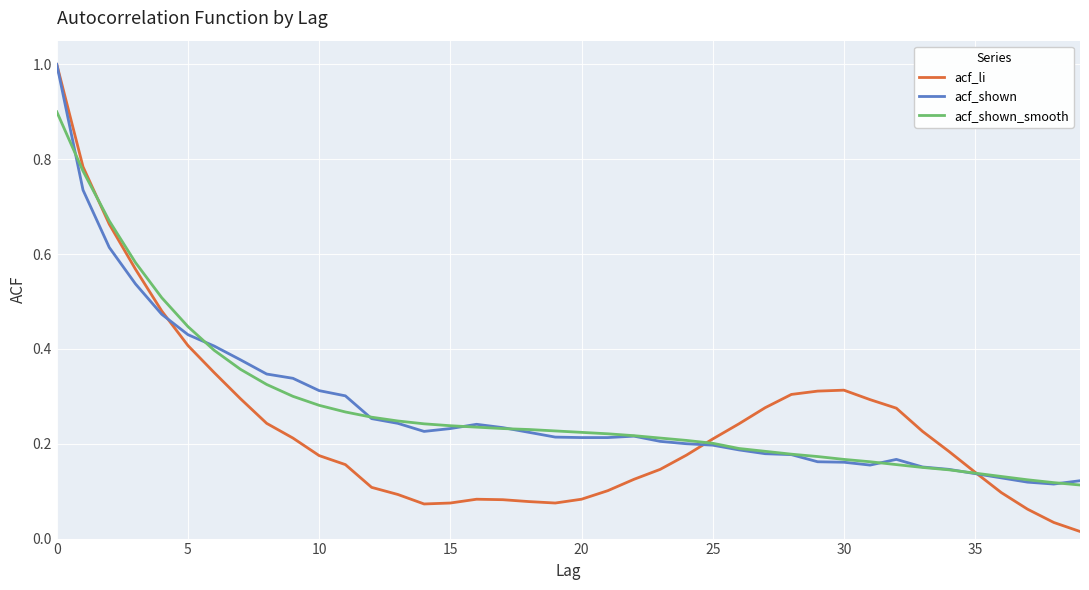

What is the greatest value displayed?

1.0